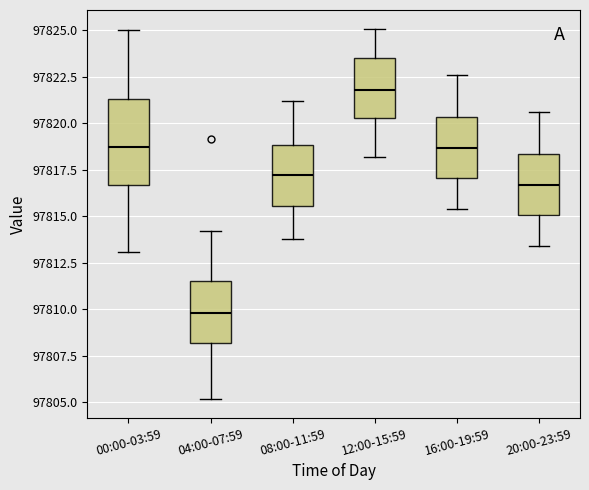

Reading left to right, read every box against the y-axis: the position of its median line, the range the box covers, and the ends of its whiskers. The values are not printed on the chart, so give them approximately, as read against the axis.

00:00-03:59: median 97818.5, box 97816.5 to 97821.5, whiskers 97813.0 to 97825.0
04:00-07:59: median 97810.0, box 97808.0 to 97811.5, whiskers 97805.0 to 97814.0
08:00-11:59: median 97817.0, box 97815.5 to 97819.0, whiskers 97814.0 to 97821.0
12:00-15:59: median 97822.0, box 97820.5 to 97823.5, whiskers 97818.0 to 97825.0
16:00-19:59: median 97818.5, box 97817.0 to 97820.5, whiskers 97815.5 to 97822.5
20:00-23:59: median 97816.5, box 97815.0 to 97818.5, whiskers 97813.5 to 97820.5